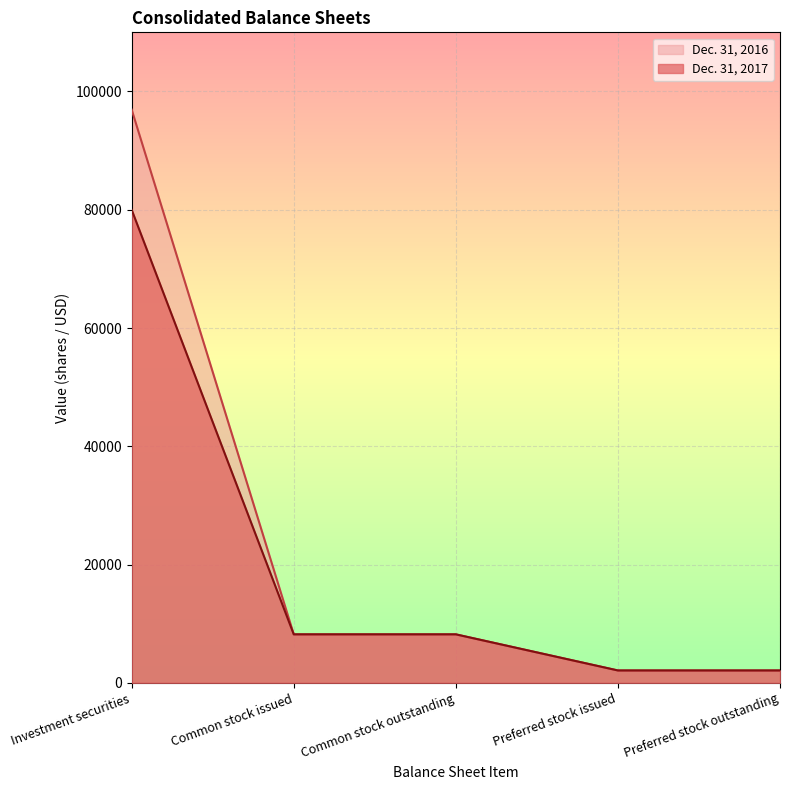

True or false: Dec. 31, 2016 has a value of 1871 at Common stock issued.

False